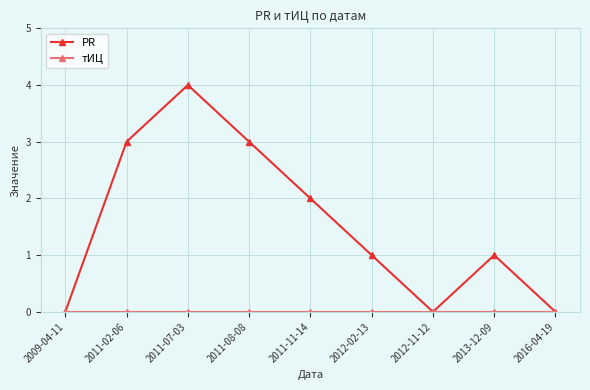

The value of PR at 2016-04-19 is -1. True or false?

False